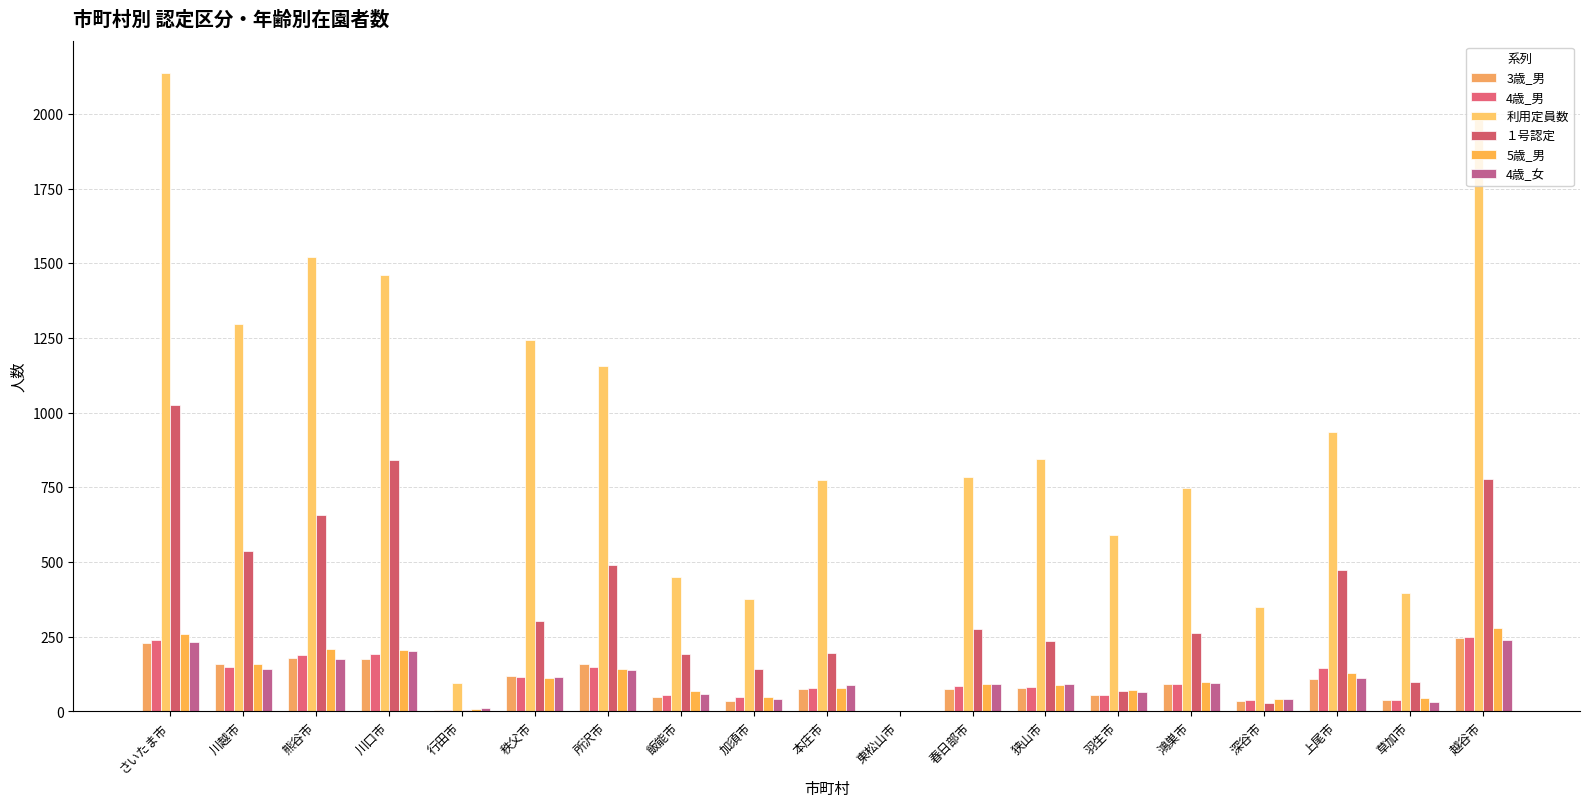

Which category has the lowest value across all series?

東松山市